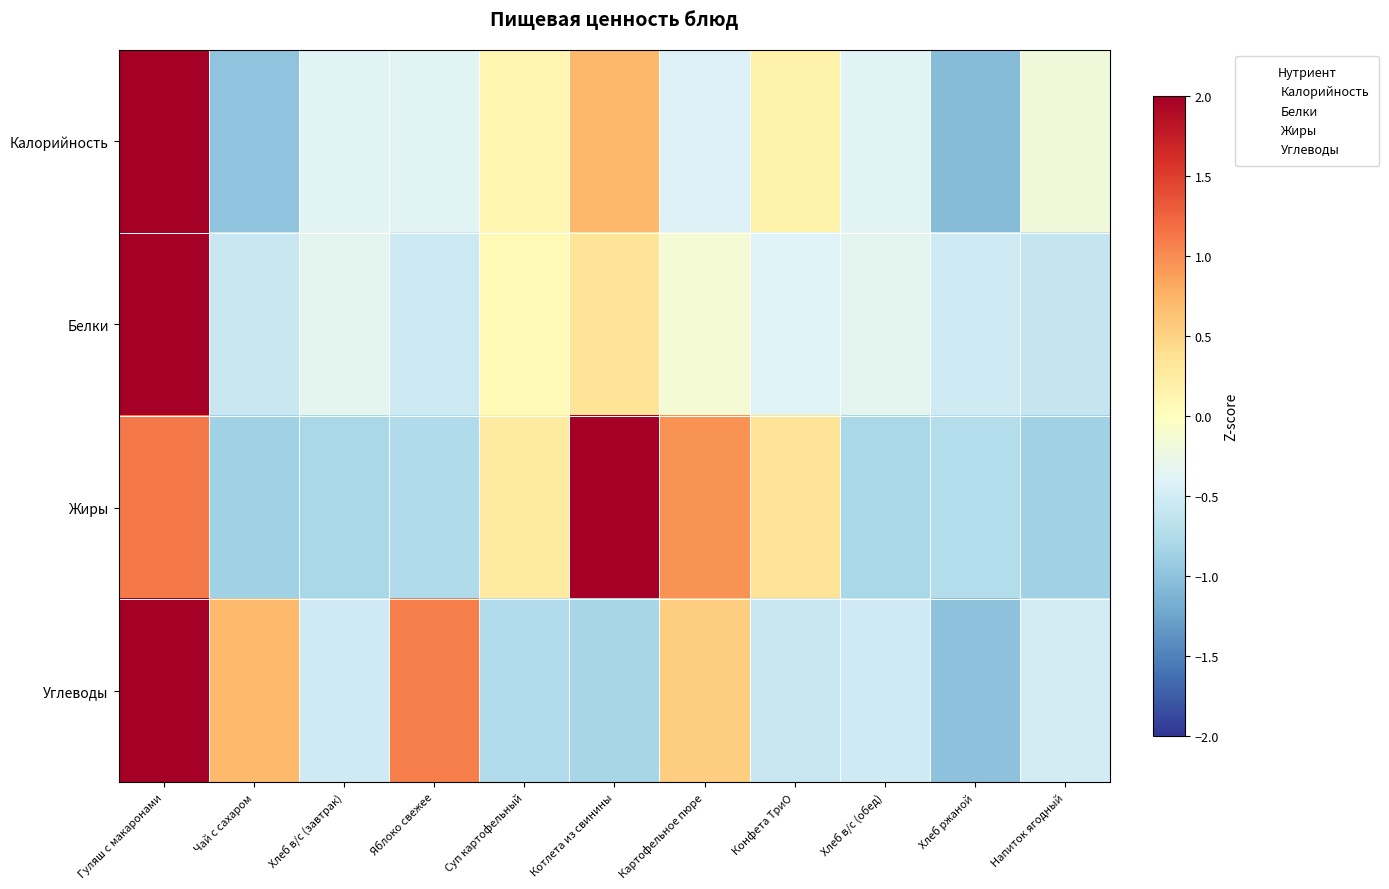

Which series changed the most between Конфета ТриО and Напиток ягодный?

Жиры